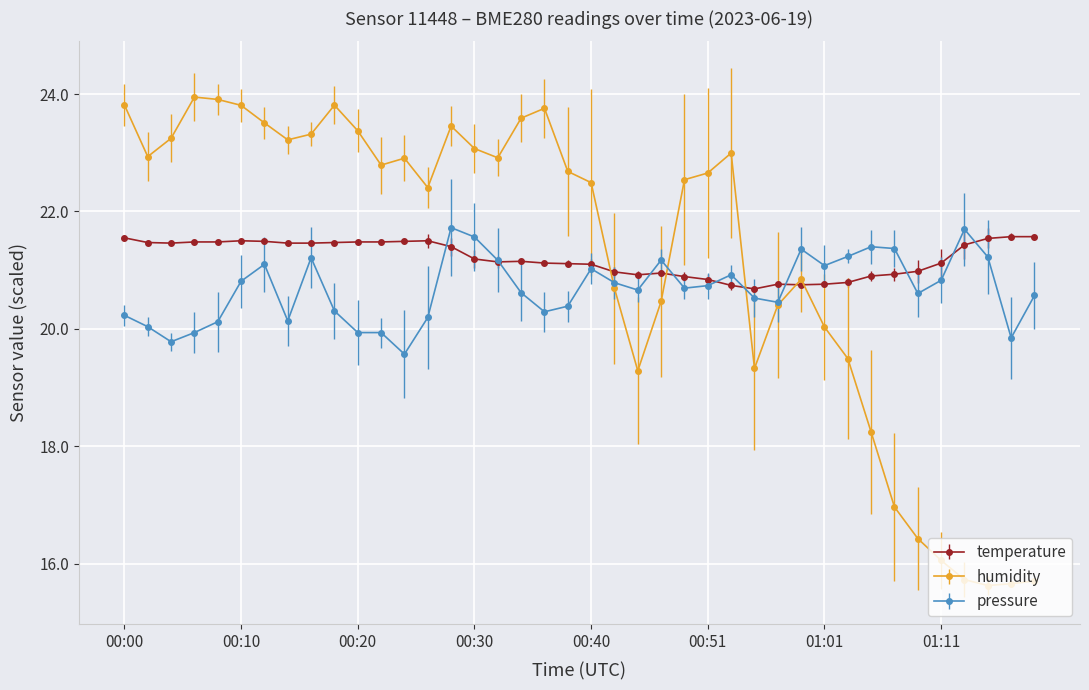

At how many categories does at least one series exceed 19?

40